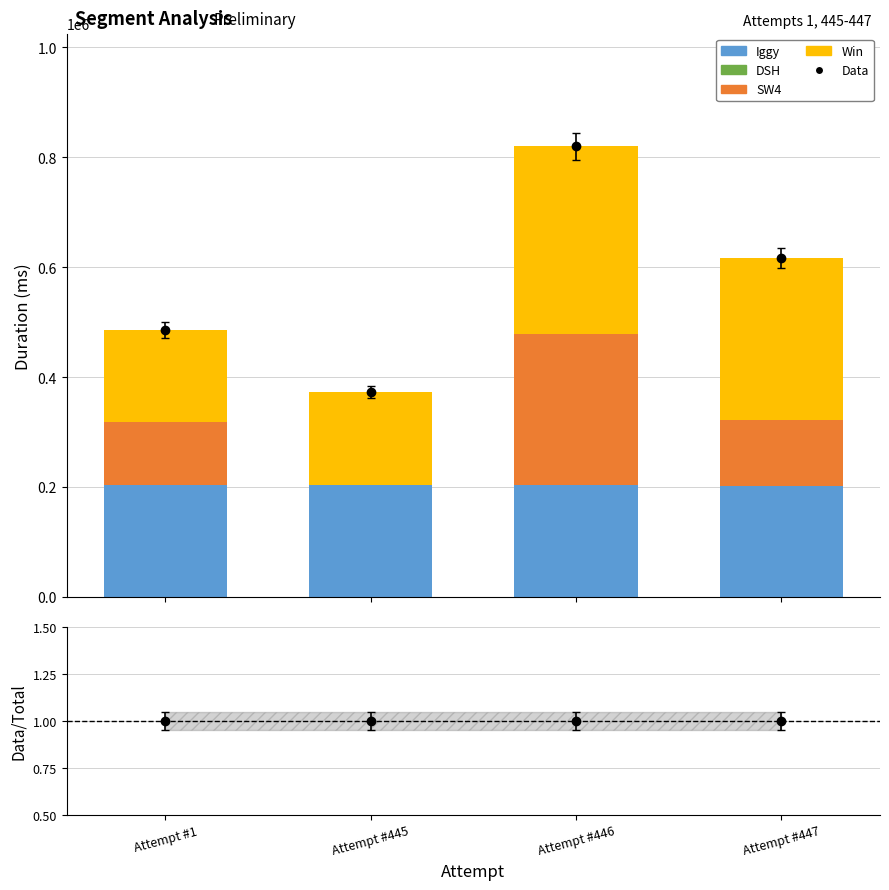

Where does the SW4 series first go above 118673?

Attempt #446